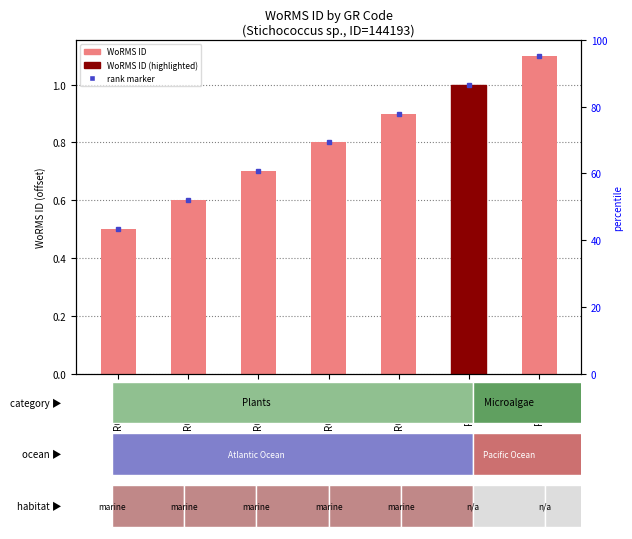

Reading left to right, transcribe all the data shown in this chart.

RCC10290=0.5	RCC10291=0.6	RCC10292=0.7	RCC10293=0.8	RCC10294=0.9	RCC1054=1.0	RCC1055=1.1